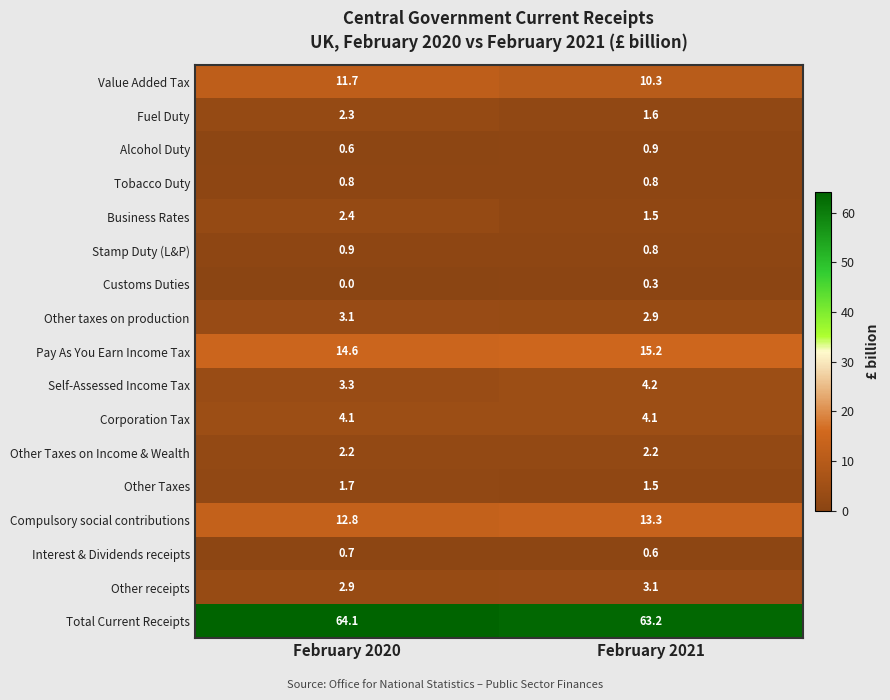

Read the Other taxes on production value at February 2021.

2.9